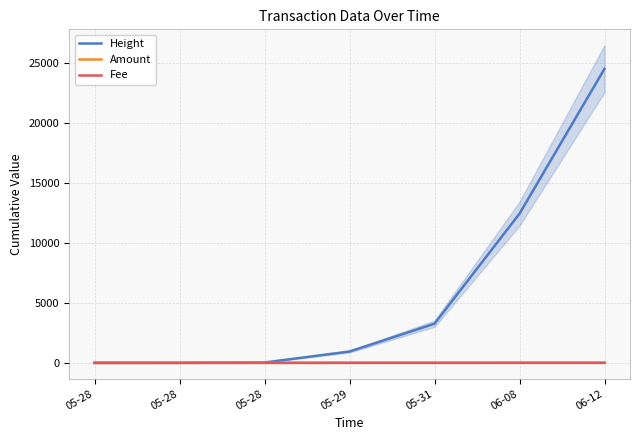

Rank the series at 05-28 from lowest to highest value.

Height, Amount, Fee